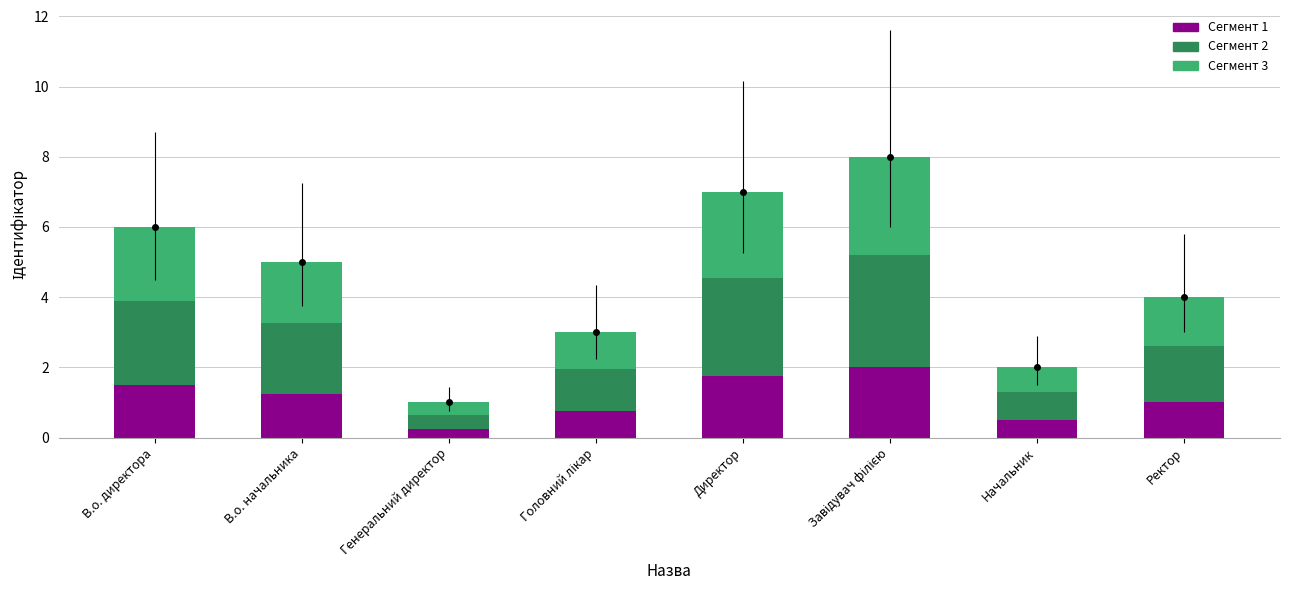

How many series are shown in this chart?

3